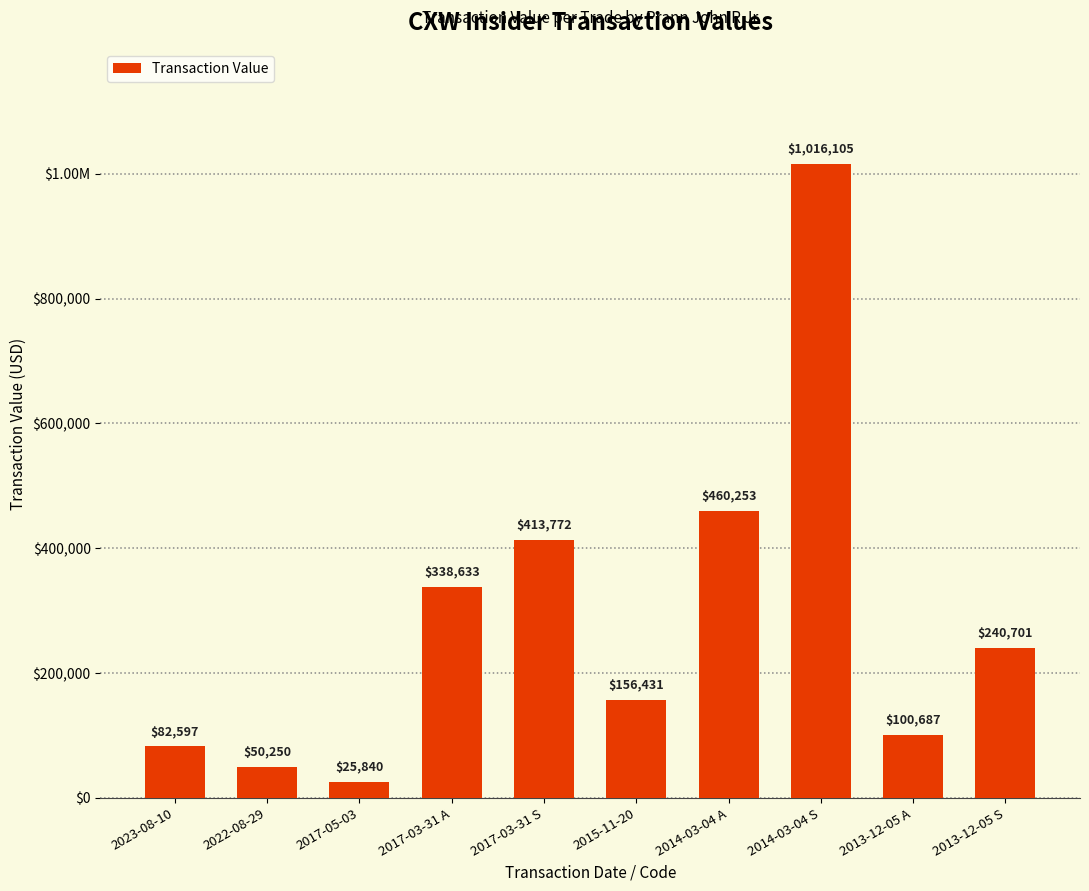

What is the greatest value displayed?

1016105